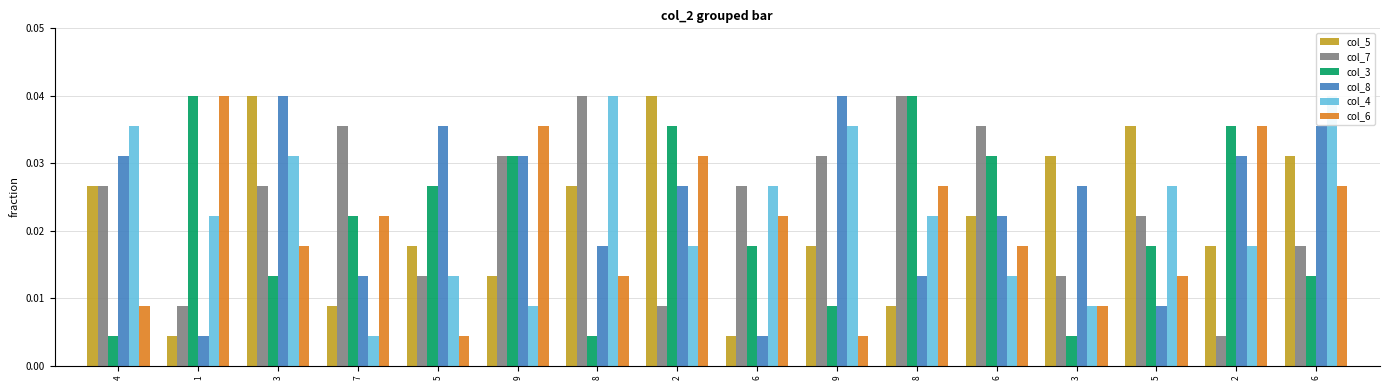

True or false: col_4 has a value of 0.1 at 9.

False